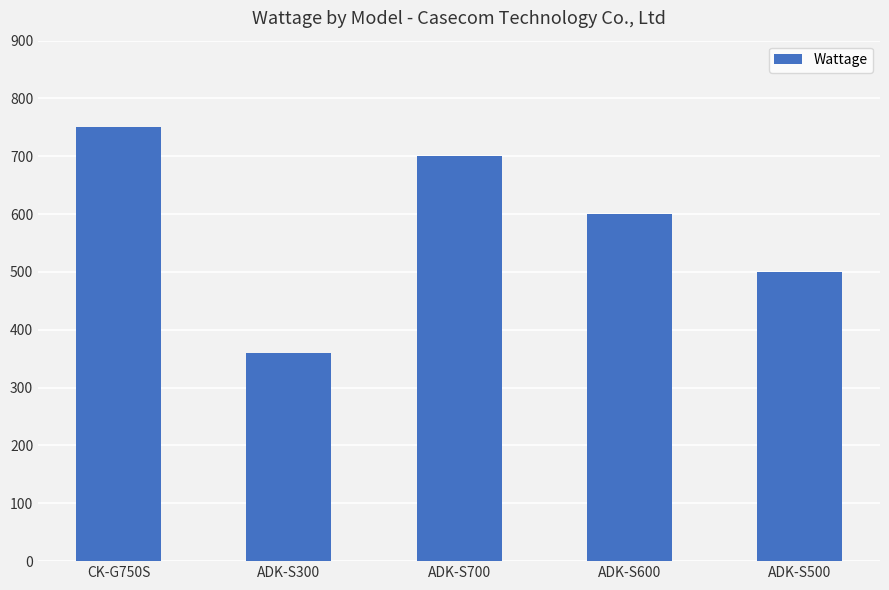

What is the label of the 5th bar from the right?

CK-G750S